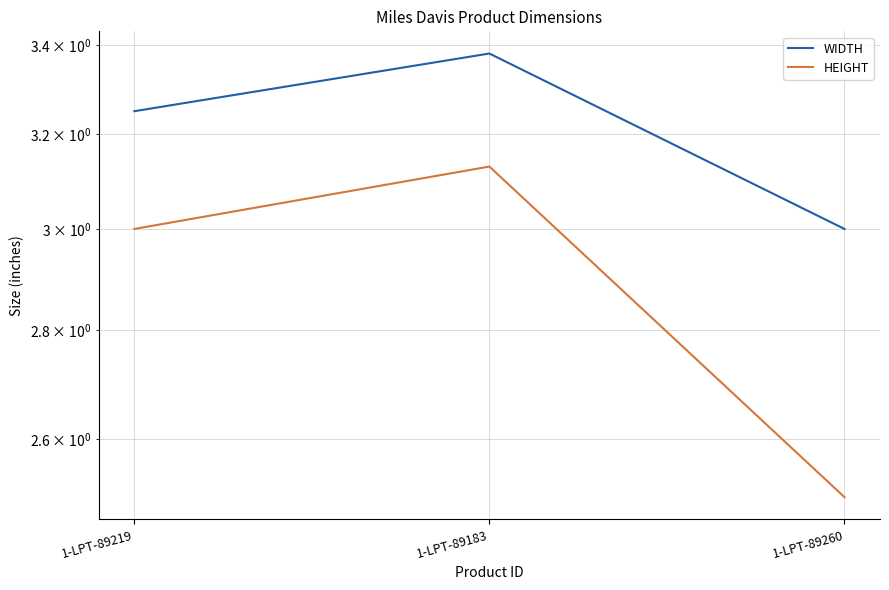

Does the chart have visible grid lines?

Yes